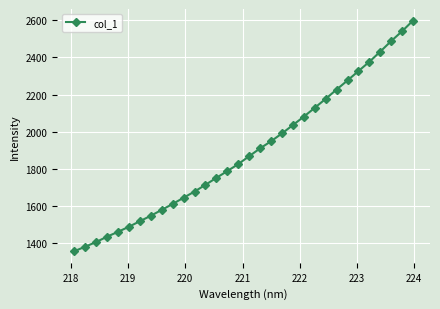

What is the value of the 11th point from the left?

1642.8